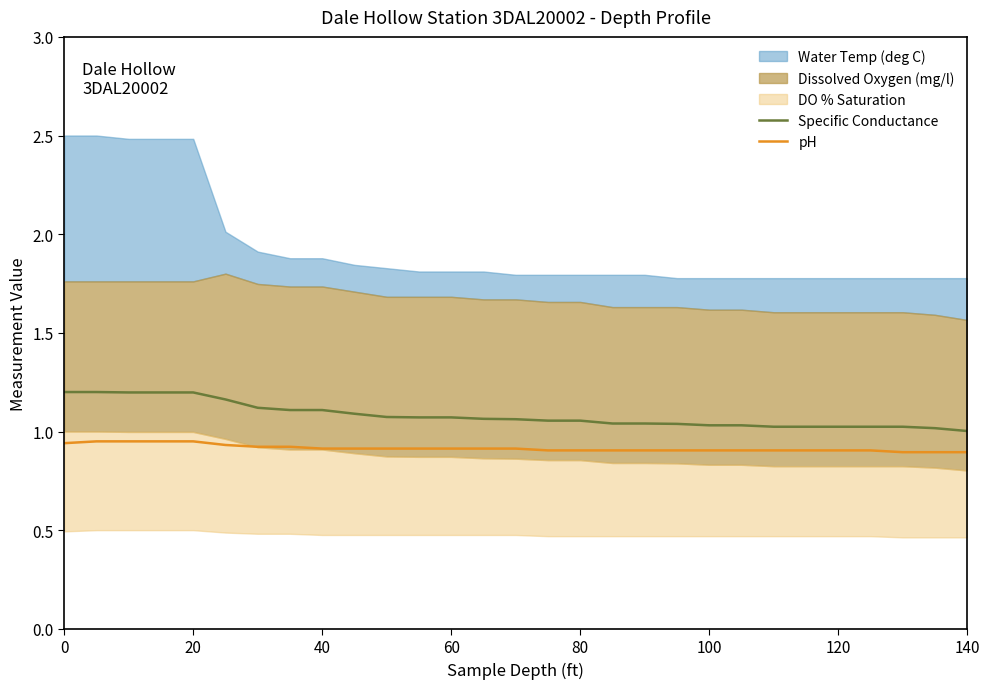

The pH series shows 0.9 at 80. True or false?

True